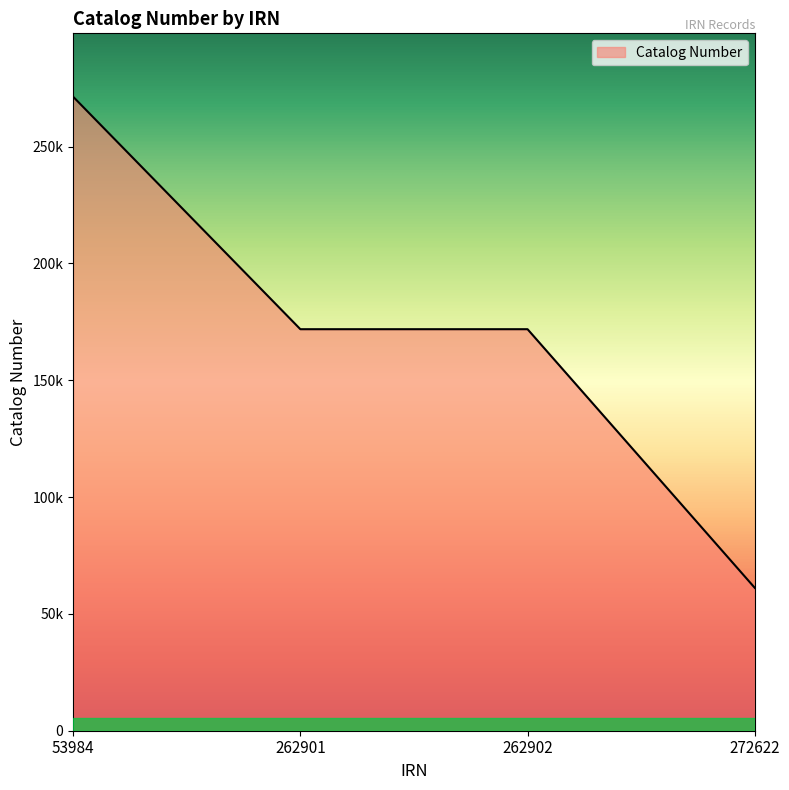

Where does the data first go above 171823?

53984